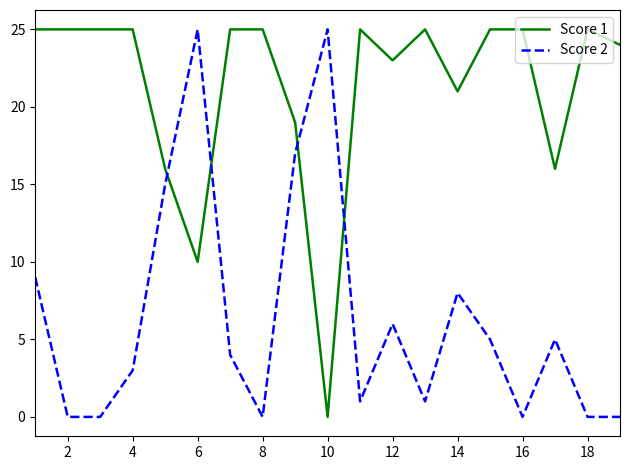

Rank the series by their average value, from highest to lowest.

Score 1, Score 2